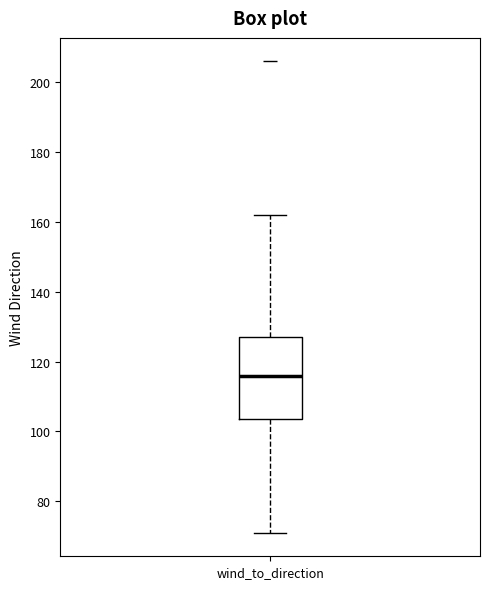

Where is the lower edge of the box for wind_to_direction on the y-axis? The values are not printed on the chart, so give them approximately, as read against the axis.

104